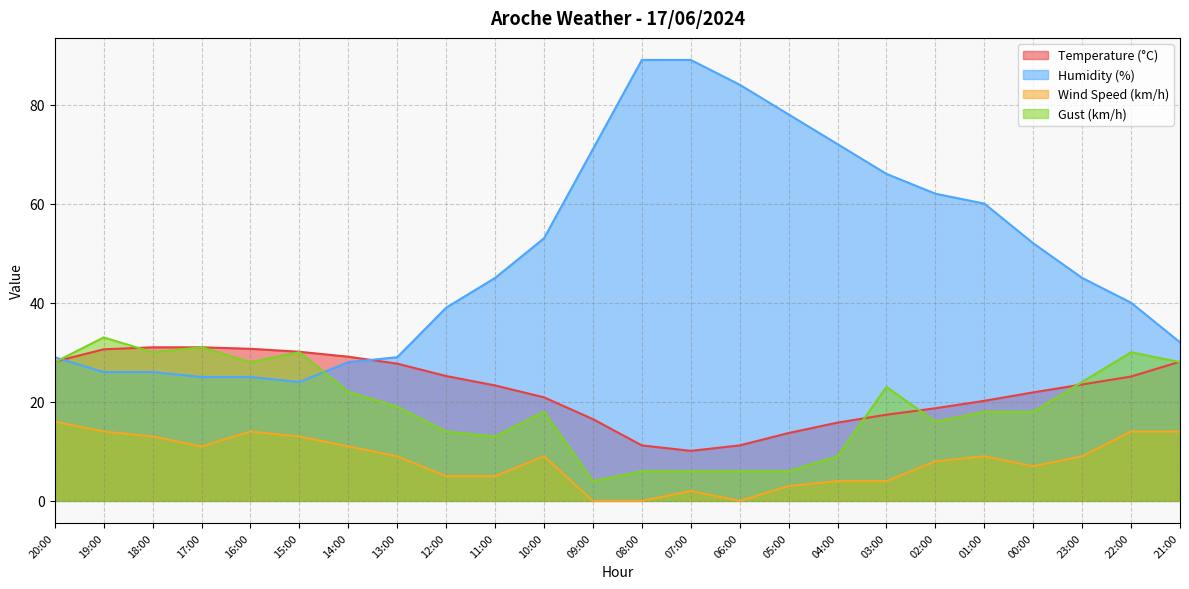

Which label corresponds to the smallest value in the chart?

09:00